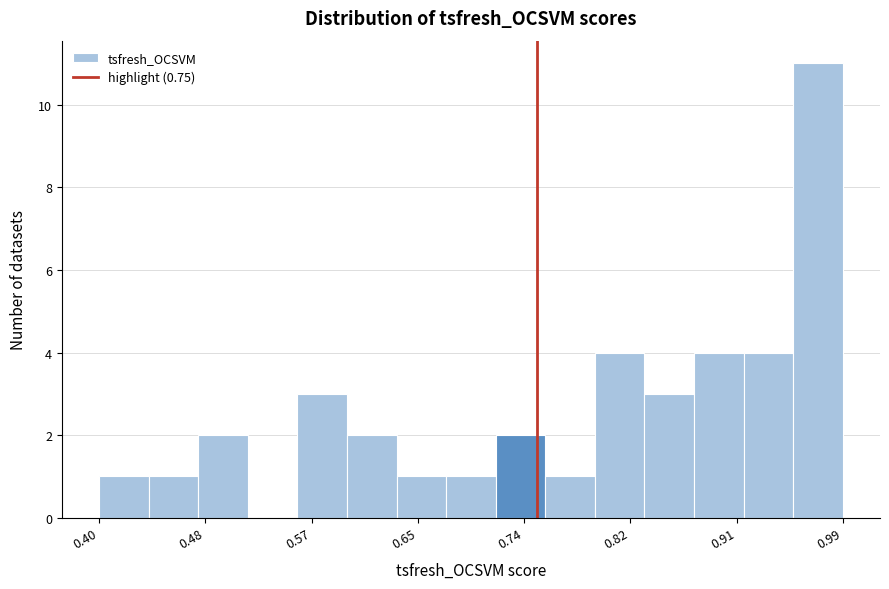

Read against the x-axis, roughly where is the centre of the tallest bar?

0.98